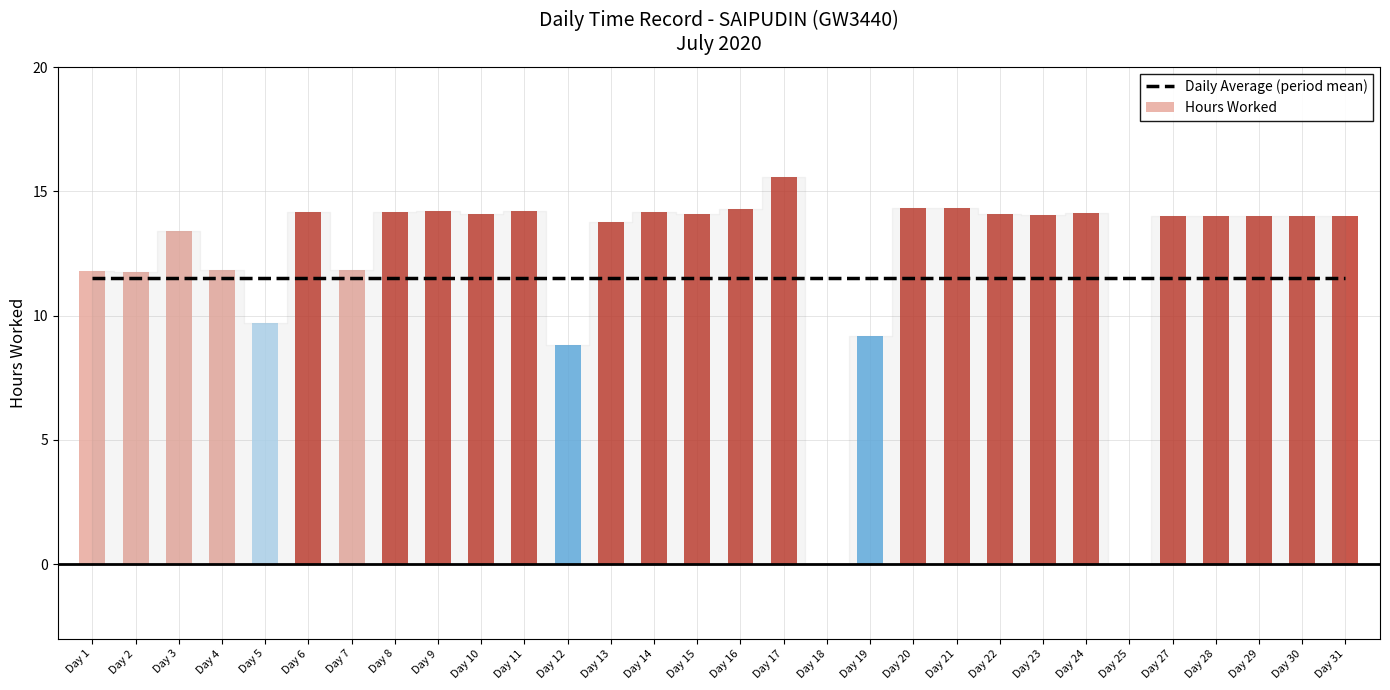

What is the difference between the second highest and minimum values?

14.3